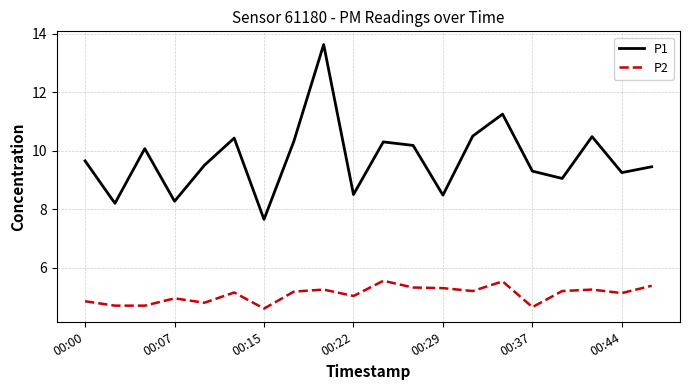

Rank the series by their average value, from lowest to highest.

P2, P1